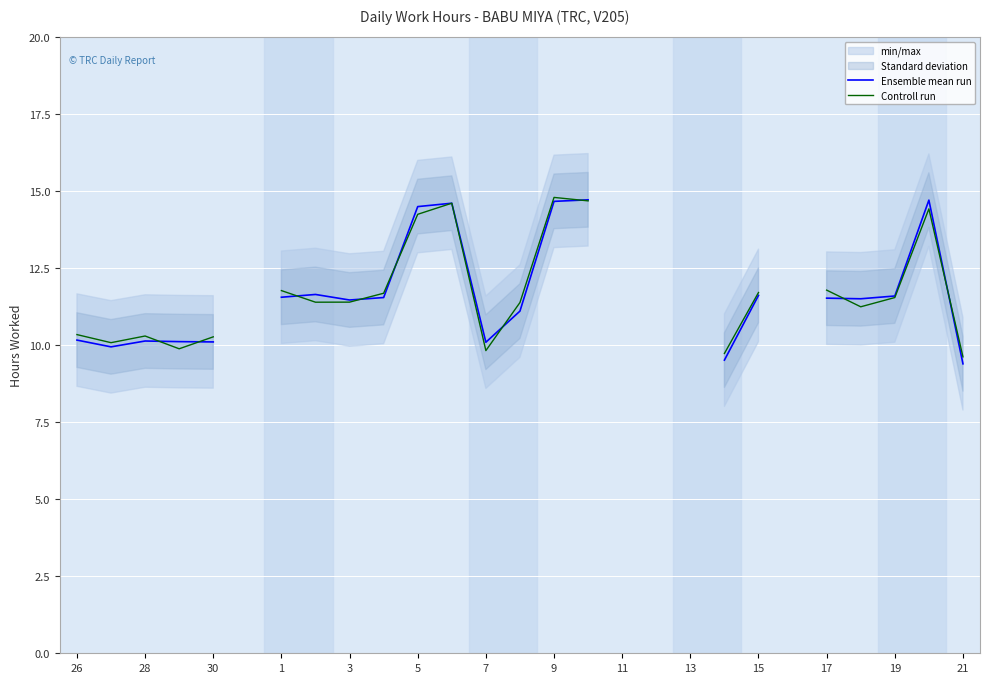

What is the value of the Ensemble mean run point at the 25th from the left?

11.6